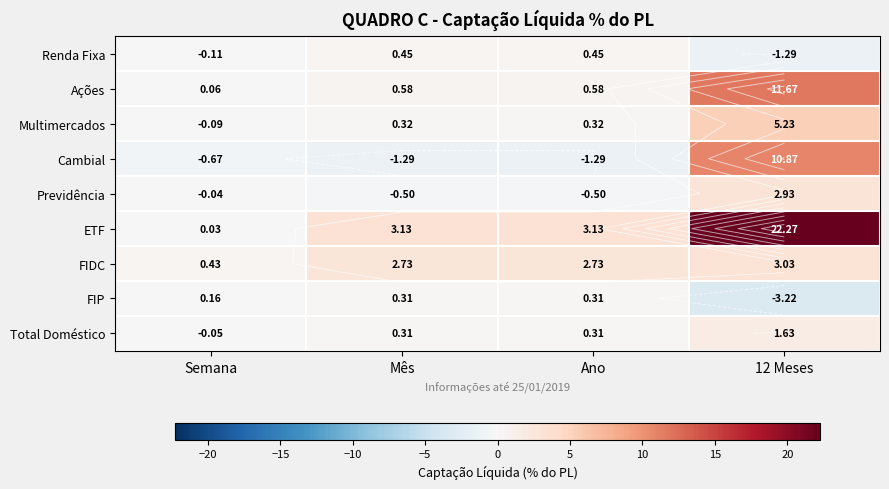

At which label does Cambial first exceed 0?

12 Meses